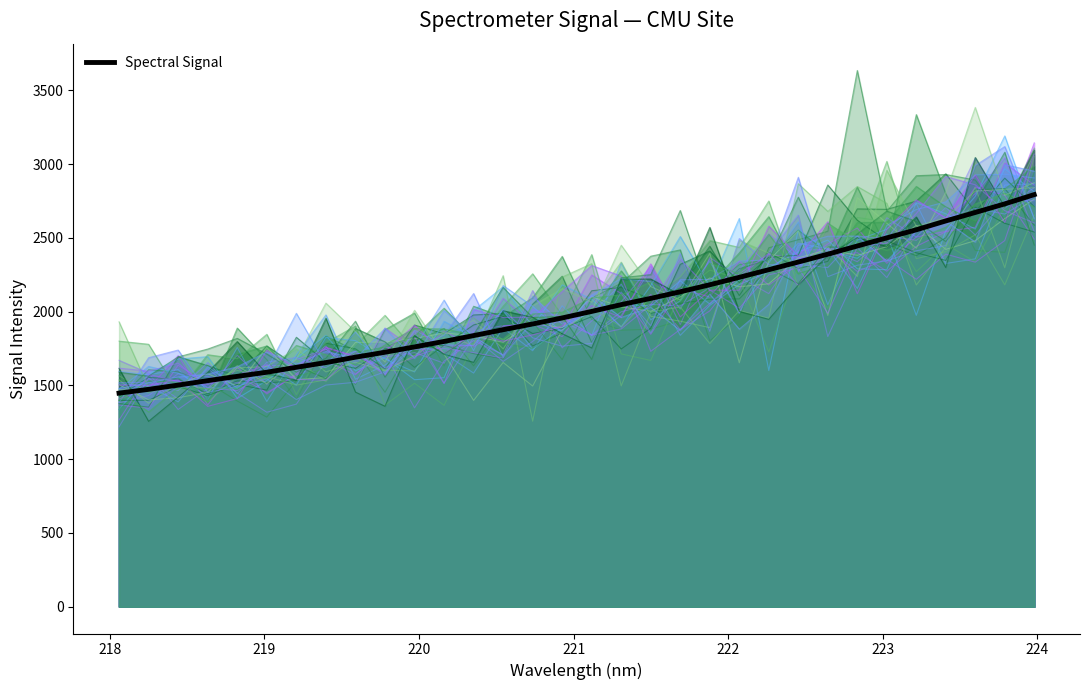

What is the sum of all values?

64947.8